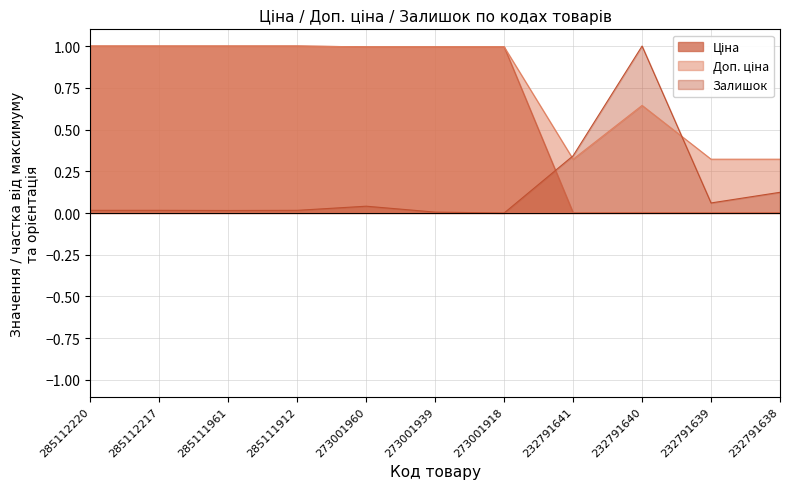

What is the maximum value for Залишок?

1.0